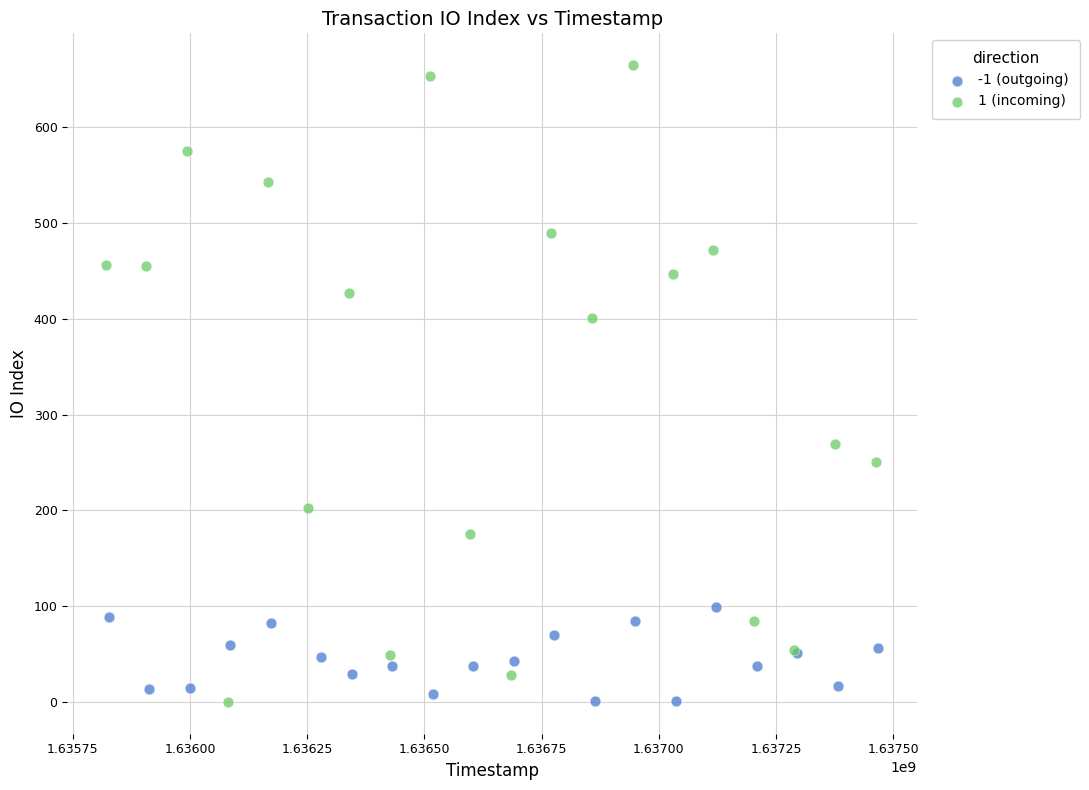

Which series has the largest Y range (max minus min)?

1 (incoming)